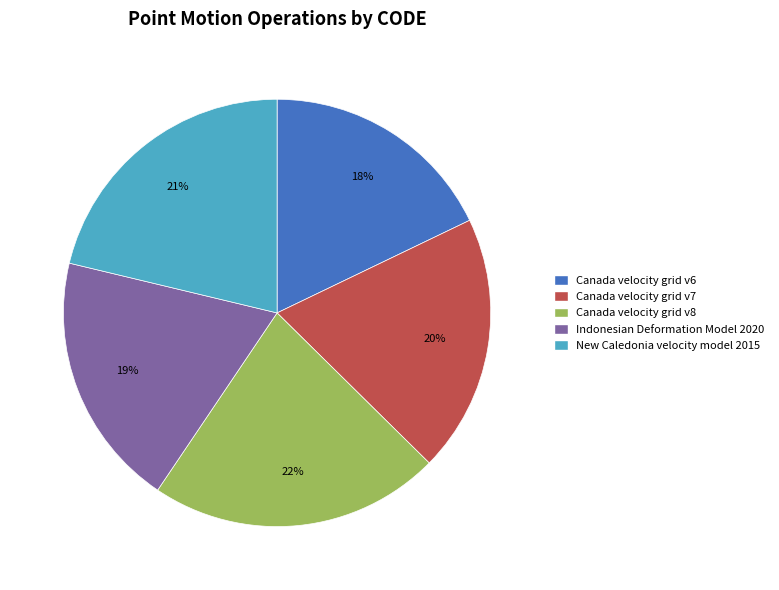

Which category has the smallest portion of the pie?

Canada velocity grid v6